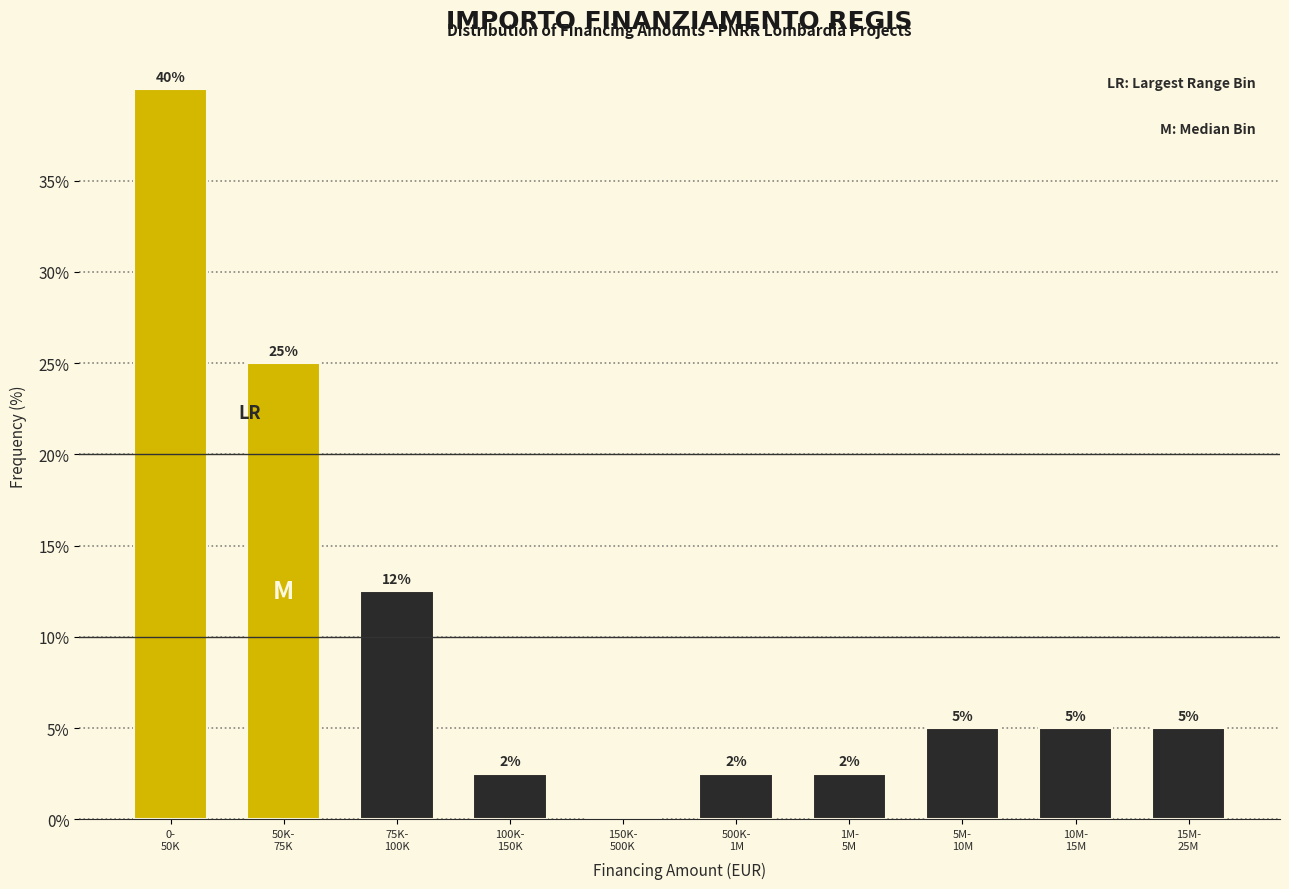

What is the greatest value displayed?

40.0